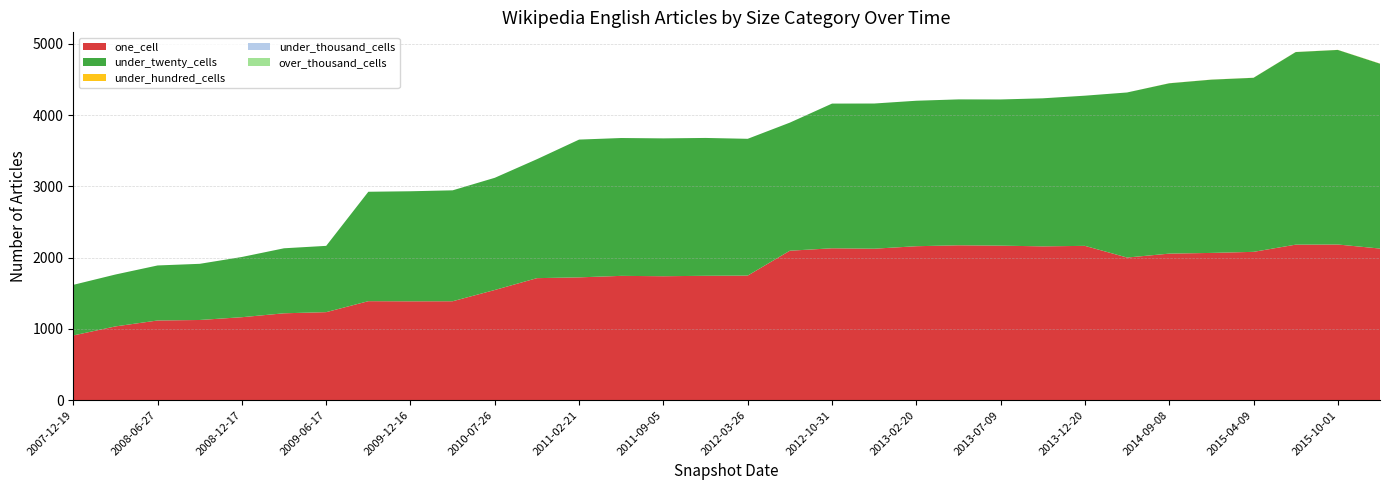

Reading right to left, what are all the values shown in this chart?

one_cell: 2016-01-04=2127	2015-10-01=2184	2015-07-03=2182	2015-04-09=2081	2015-01-19=2066	2014-09-08=2056	2014-03-28=2001	2013-12-20=2165	2013-09-10=2158	2013-07-09=2168	2013-05-21=2173	2013-02-20=2160	2012-12-11=2125	2012-10-31=2131	2012-07-13=2097	2012-03-26=1748	2012-01-18=1745	2011-09-05=1739	2011-06-10=1744	2011-02-21=1723	2010-11-17=1712	2010-07-26=1546	2010-04-01=1388	2009-12-16=1387	2009-09-25=1389	2009-06-17=1235	2009-04-06=1219	2008-12-17=1164	2008-10-10=1125	2008-06-27=1118	2008-04-01=1035	2007-12-19=908
under_twenty_cells: 2016-01-04=2594	2015-10-01=2730	2015-07-03=2702	2015-04-09=2442	2015-01-19=2431	2014-09-08=2390	2014-03-28=2316	2013-12-20=2107	2013-09-10=2077	2013-07-09=2051	2013-05-21=2047	2013-02-20=2041	2012-12-11=2037	2012-10-31=2030	2012-07-13=1797	2012-03-26=1919	2012-01-18=1934	2011-09-05=1934	2011-06-10=1934	2011-02-21=1933	2010-11-17=1669	2010-07-26=1574	2010-04-01=1556	2009-12-16=1544	2009-09-25=1535	2009-06-17=930	2009-04-06=912	2008-12-17=845	2008-10-10=788	2008-06-27=772	2008-04-01=728	2007-12-19=710
under_hundred_cells: 2016-01-04=2	2015-10-01=1	2015-07-03=1	2015-04-09=1	2015-01-19=1	2014-09-08=1	2014-03-28=0	2013-12-20=0	2013-09-10=0	2013-07-09=0	2013-05-21=0	2013-02-20=0	2012-12-11=0	2012-10-31=0	2012-07-13=0	2012-03-26=0	2012-01-18=0	2011-09-05=0	2011-06-10=0	2011-02-21=0	2010-11-17=0	2010-07-26=0	2010-04-01=0	2009-12-16=0	2009-09-25=0	2009-06-17=0	2009-04-06=0	2008-12-17=0	2008-10-10=0	2008-06-27=0	2008-04-01=0	2007-12-19=0
under_thousand_cells: 2016-01-04=0	2015-10-01=0	2015-07-03=0	2015-04-09=0	2015-01-19=0	2014-09-08=0	2014-03-28=0	2013-12-20=0	2013-09-10=0	2013-07-09=0	2013-05-21=0	2013-02-20=0	2012-12-11=0	2012-10-31=0	2012-07-13=0	2012-03-26=0	2012-01-18=0	2011-09-05=0	2011-06-10=0	2011-02-21=0	2010-11-17=0	2010-07-26=0	2010-04-01=0	2009-12-16=0	2009-09-25=0	2009-06-17=0	2009-04-06=0	2008-12-17=0	2008-10-10=0	2008-06-27=0	2008-04-01=0	2007-12-19=0
over_thousand_cells: 2016-01-04=0	2015-10-01=0	2015-07-03=0	2015-04-09=0	2015-01-19=0	2014-09-08=0	2014-03-28=0	2013-12-20=0	2013-09-10=0	2013-07-09=0	2013-05-21=0	2013-02-20=0	2012-12-11=0	2012-10-31=0	2012-07-13=0	2012-03-26=0	2012-01-18=0	2011-09-05=0	2011-06-10=0	2011-02-21=0	2010-11-17=0	2010-07-26=0	2010-04-01=0	2009-12-16=0	2009-09-25=0	2009-06-17=0	2009-04-06=0	2008-12-17=0	2008-10-10=0	2008-06-27=0	2008-04-01=0	2007-12-19=0